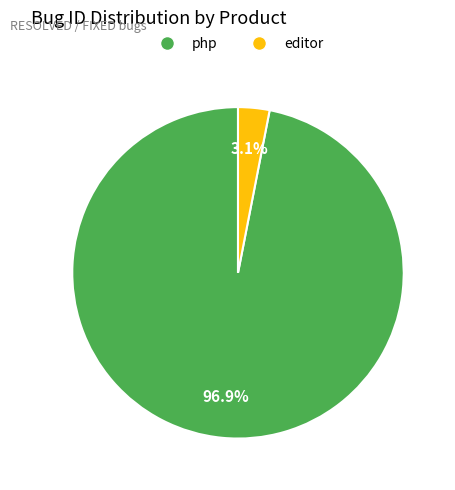

What is the largest slice in the pie chart?

php